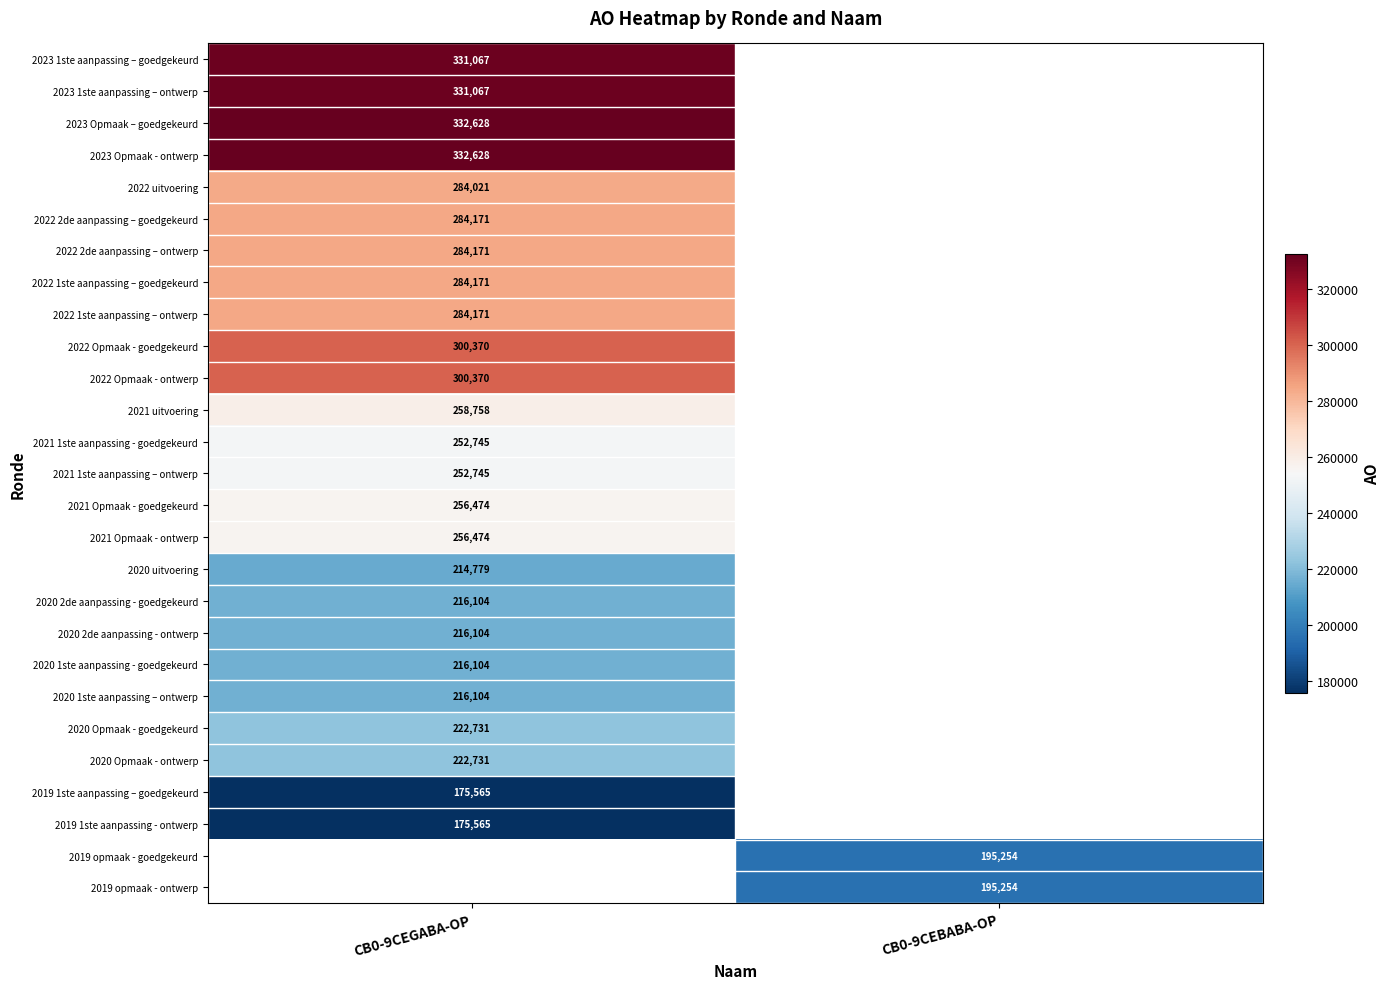

How many distinct data groups are displayed?

27